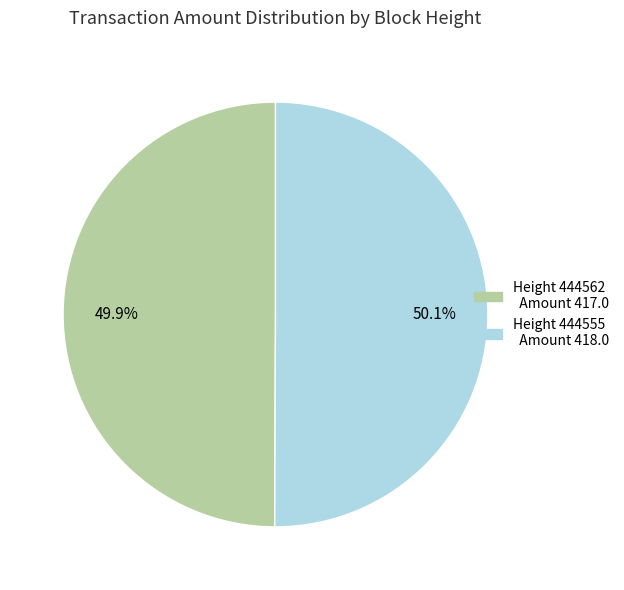

Is there any slice that represents more than half of the pie?

Yes